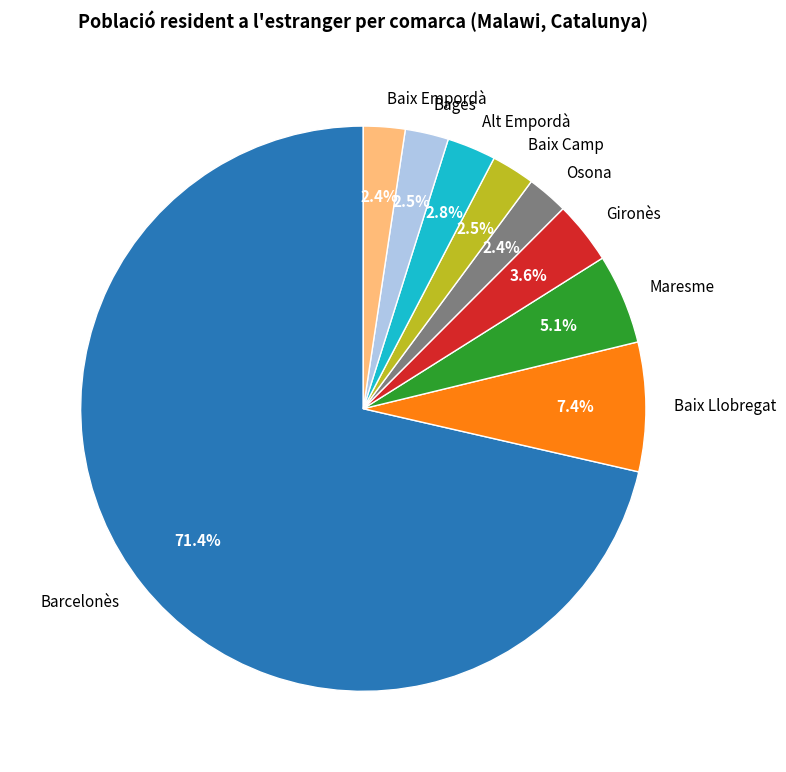

To the nearest percent, what portion does Alt Empordà represent?

3%